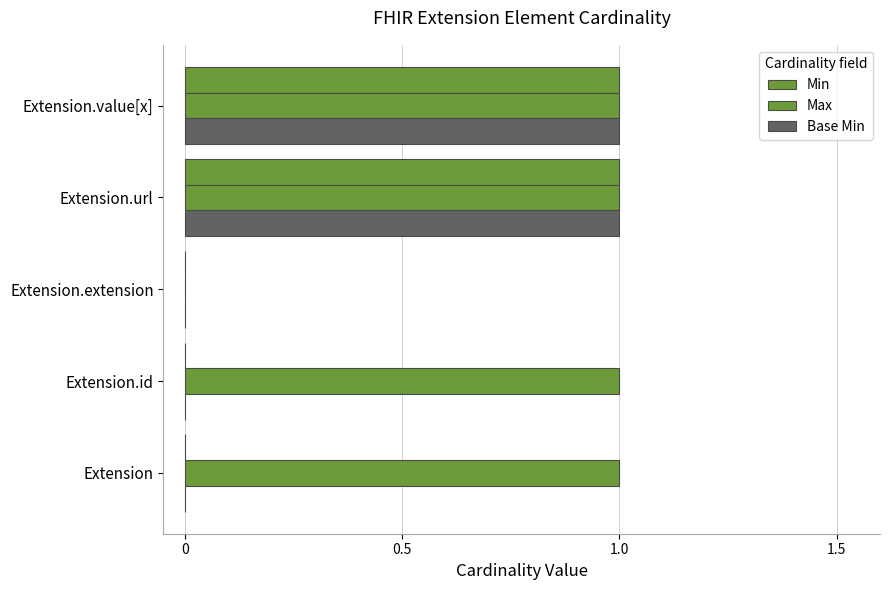

What is the maximum value for Max?

1